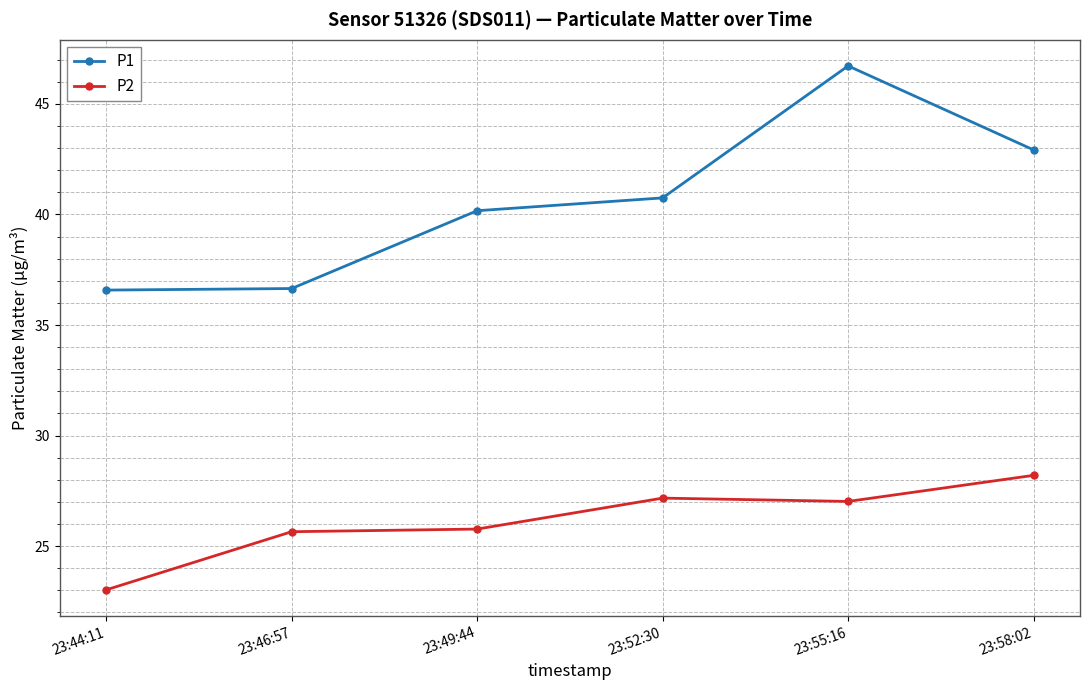

What is the minimum value shown in the chart?

23.0